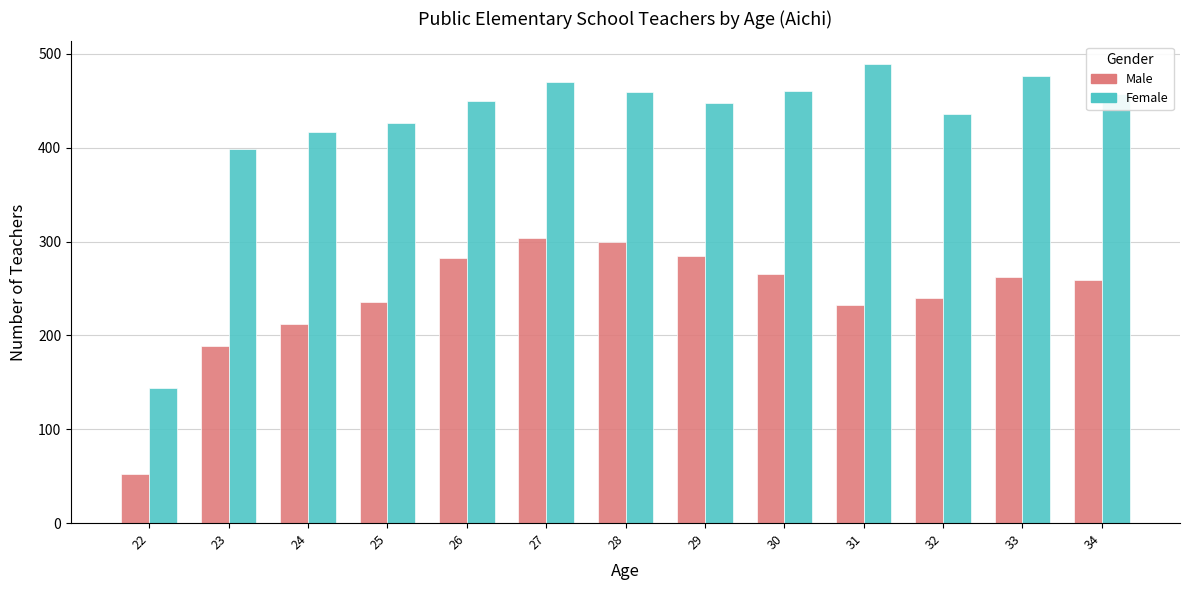

What is the spread (max minus min) of values at 34?

198